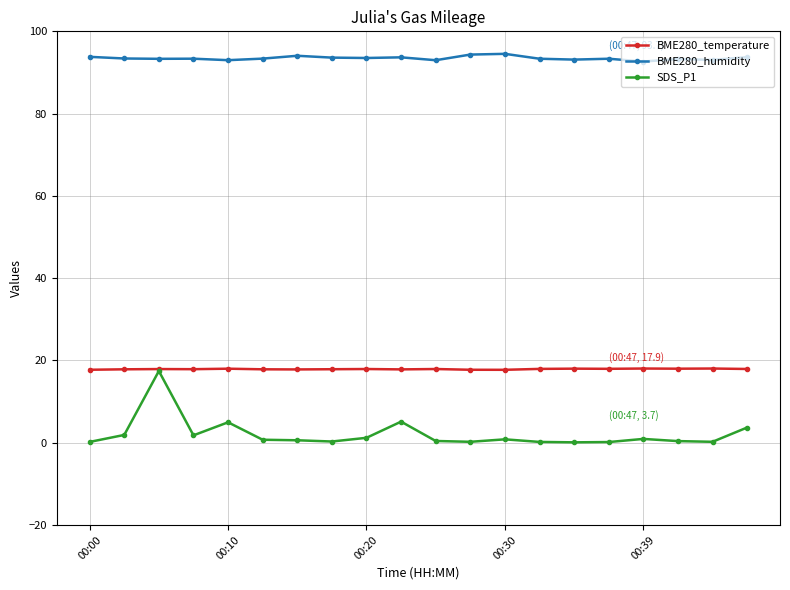

True or false: SDS_P1 and BME280_humidity cross at least once.

False